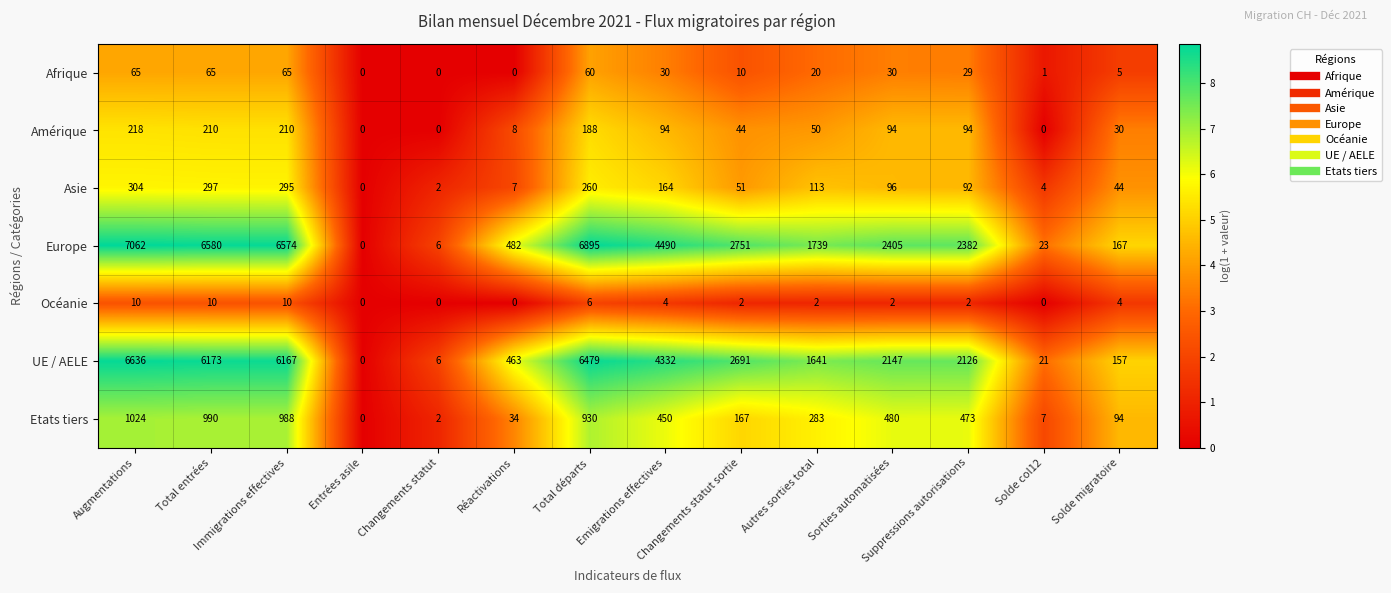

What is the difference between the second highest and second lowest values in the Amérique series?

210